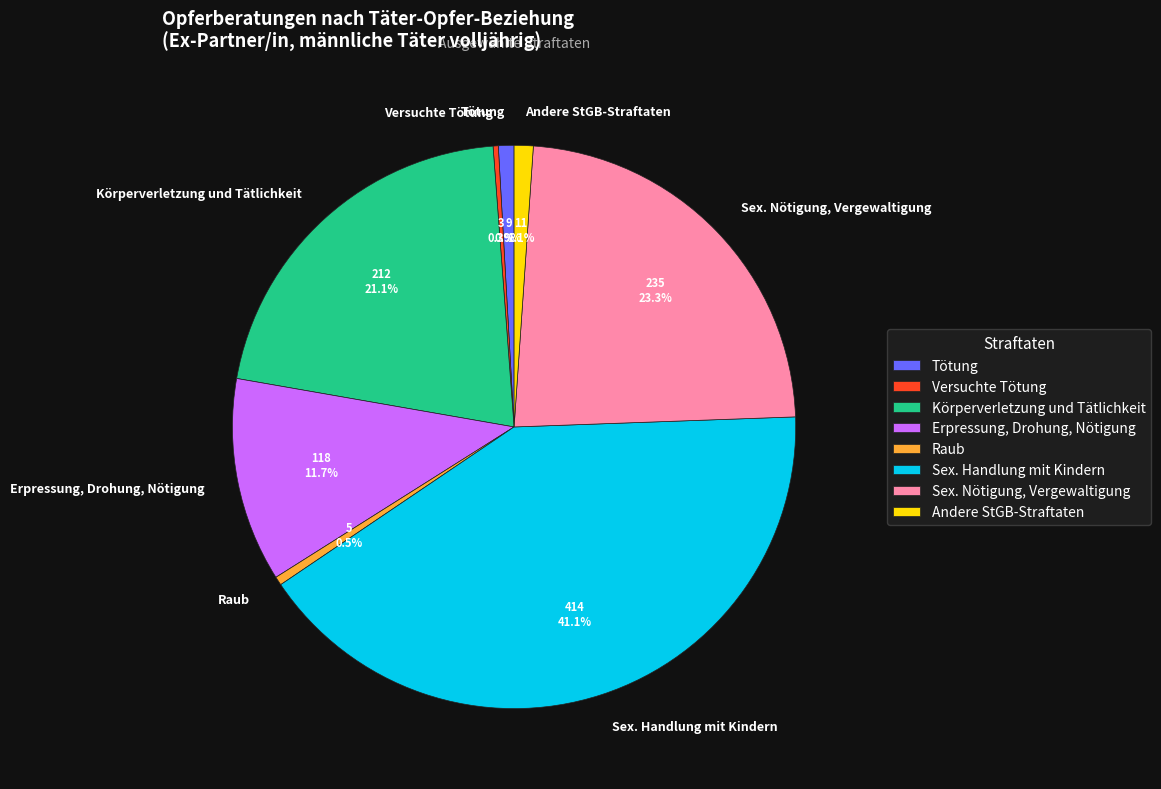

The Erpressung, Drohung, Nötigung slice represents 21% of the pie. True or false?

False